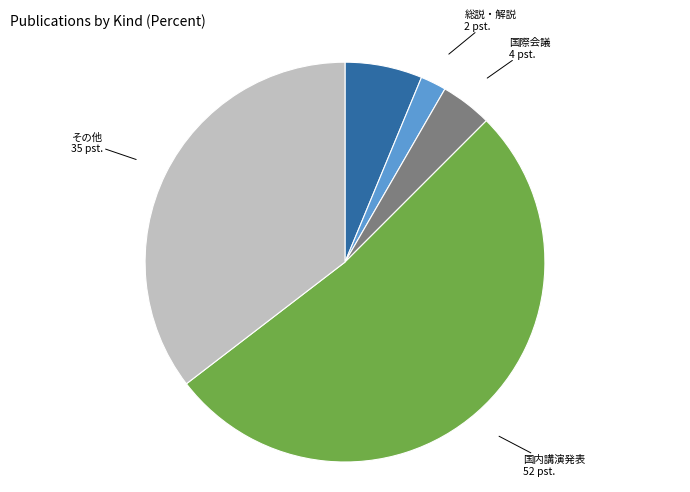

Is there a majority slice in this chart?

Yes